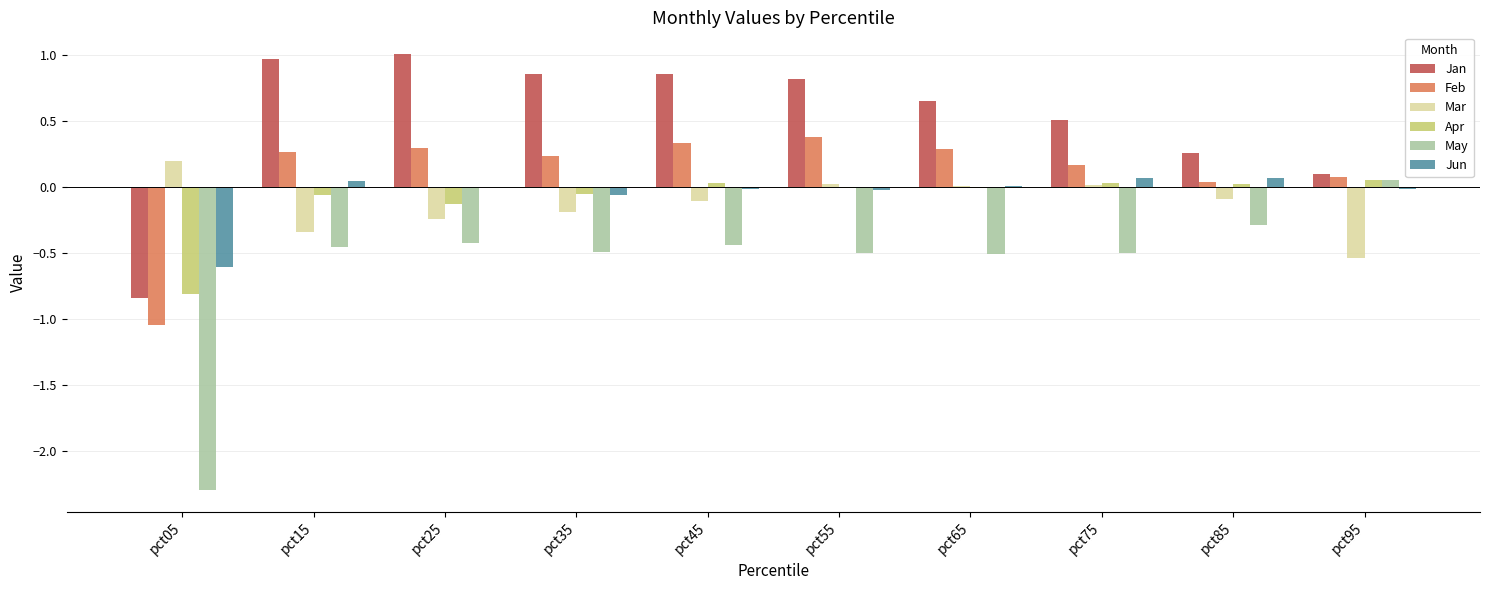

Between pct05 and pct25, which series saw the biggest shift?

May